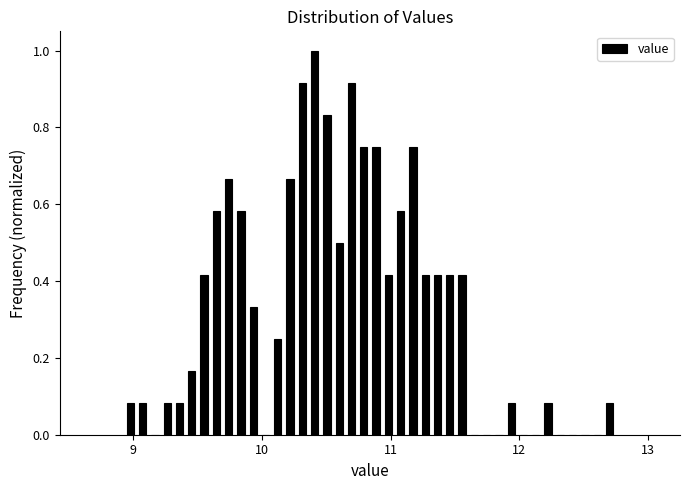

Around what value on the x-axis is the tallest bar? Give the approximate position of its centre, as read against the axis.

10.4